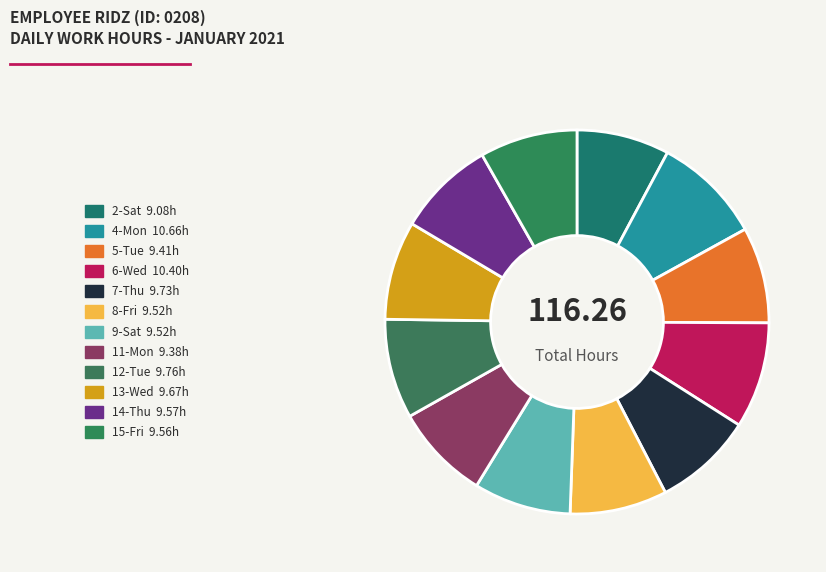

How many slices are in this pie chart?

12